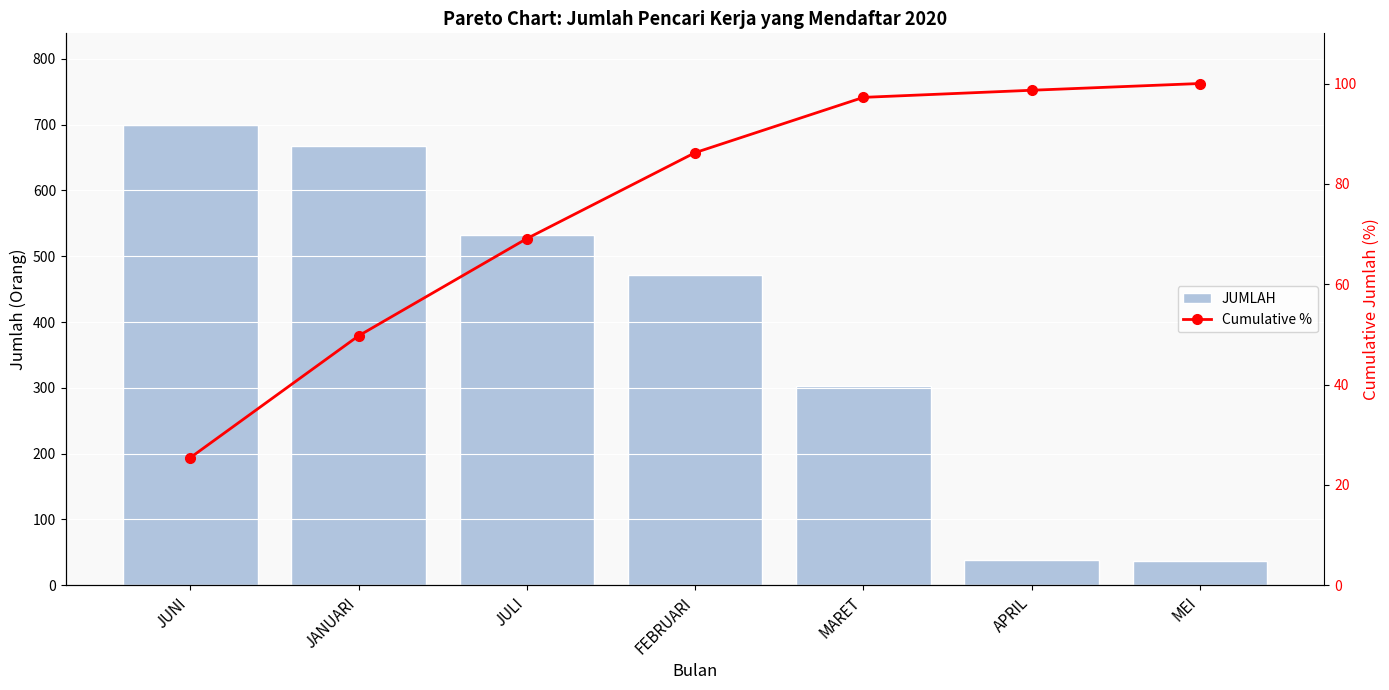

What are all the series names shown in the legend?

JUMLAH, Cumulative %